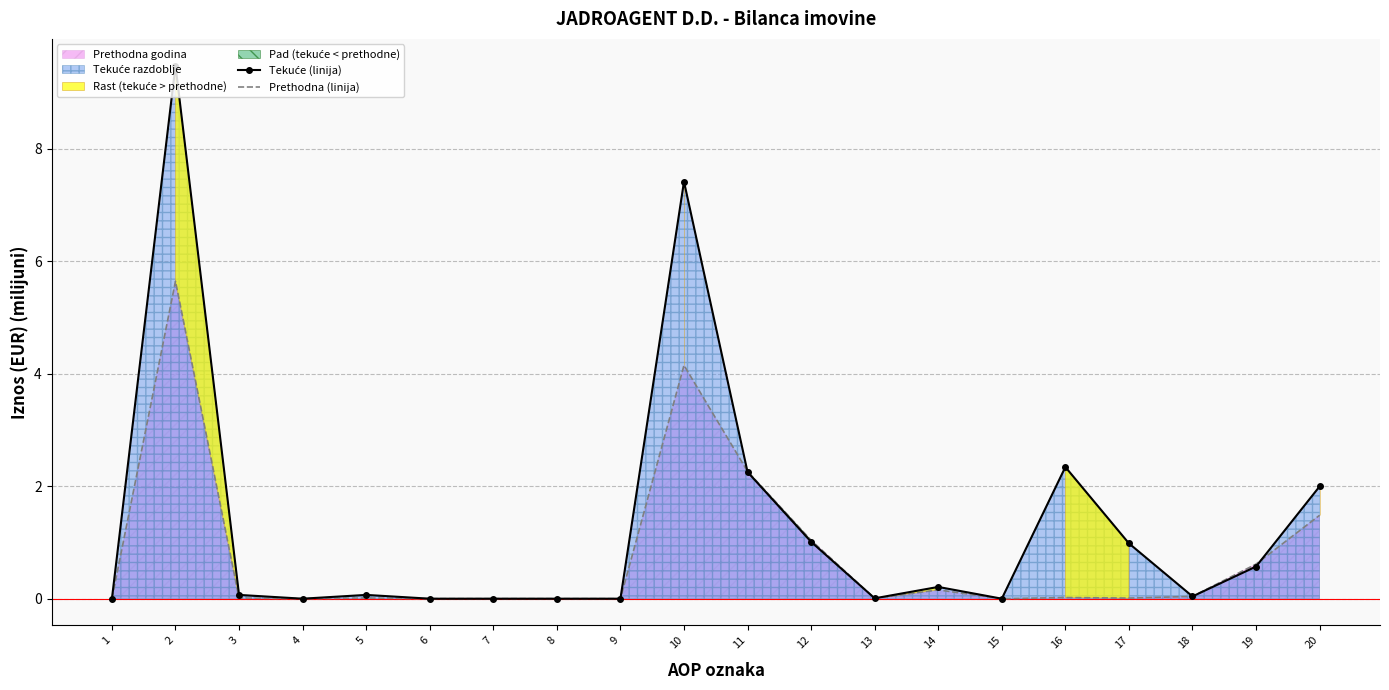

True or false: Prethodna (linija) has a value of 1.5 at 20.

True